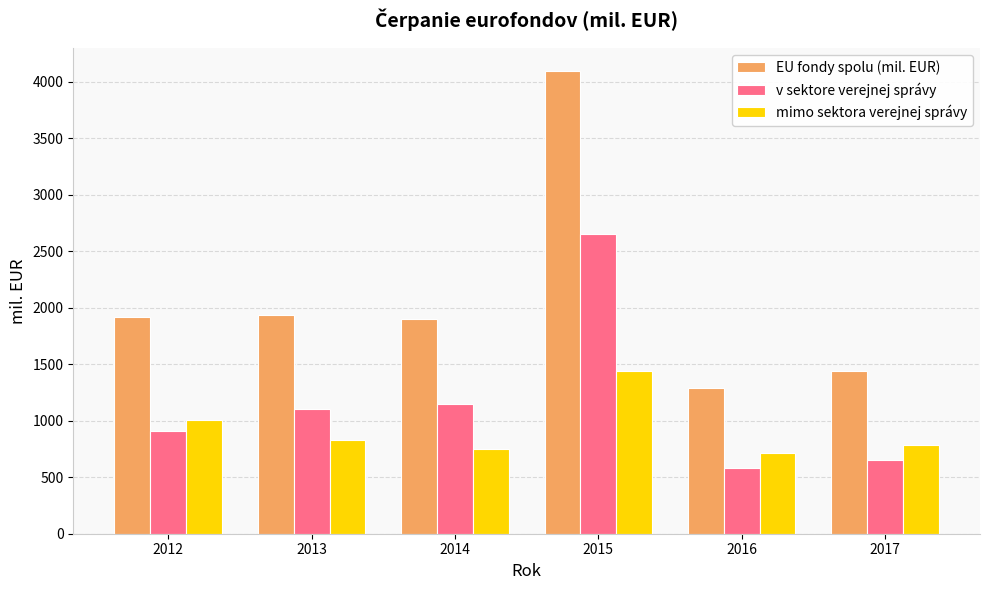

True or false: v sektore verejnej správy has a value of 1917.5 at 2014.

False